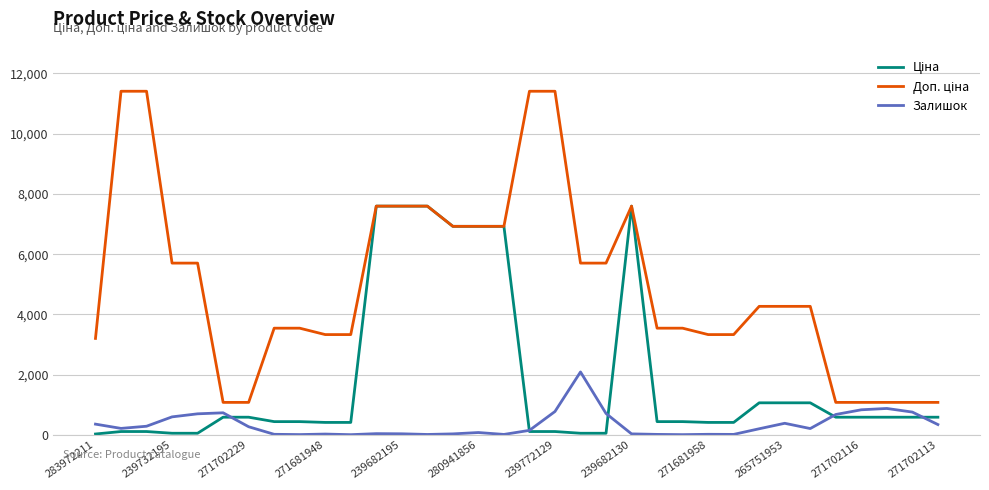

What is the maximum value shown in the chart?

11410.0